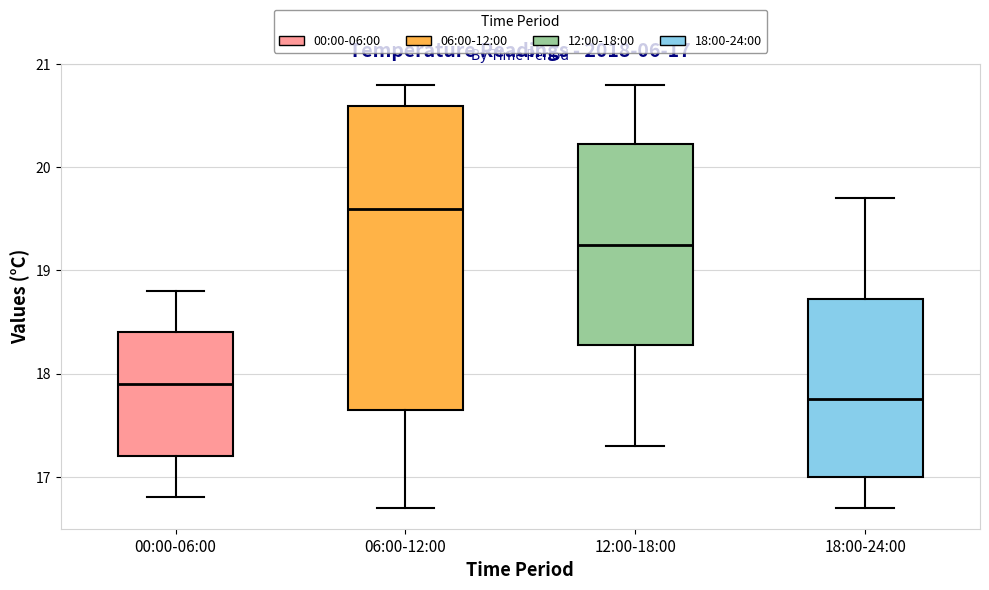

Which box has the highest median line?

06:00-12:00